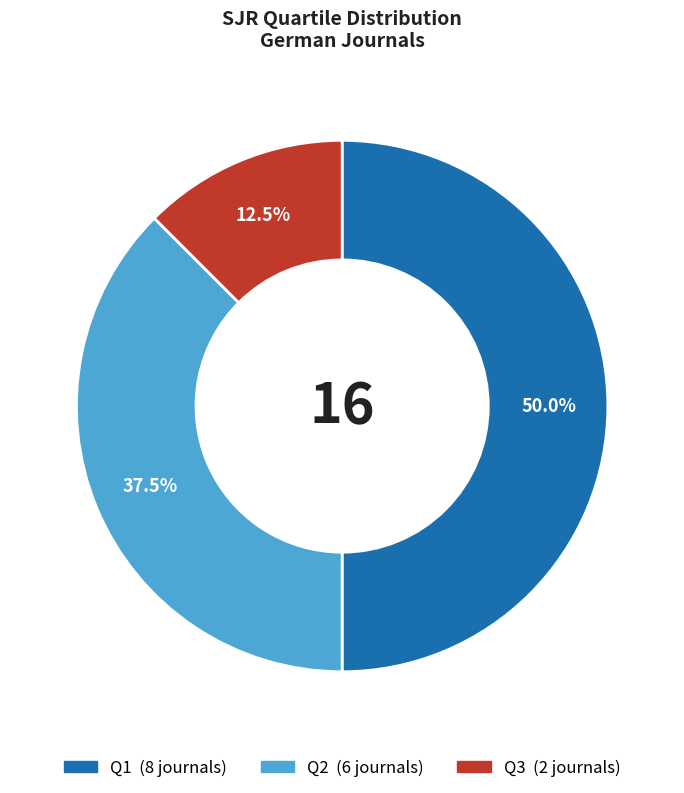

Combined, what portion of the pie is Q1 and Q3?

62.5%